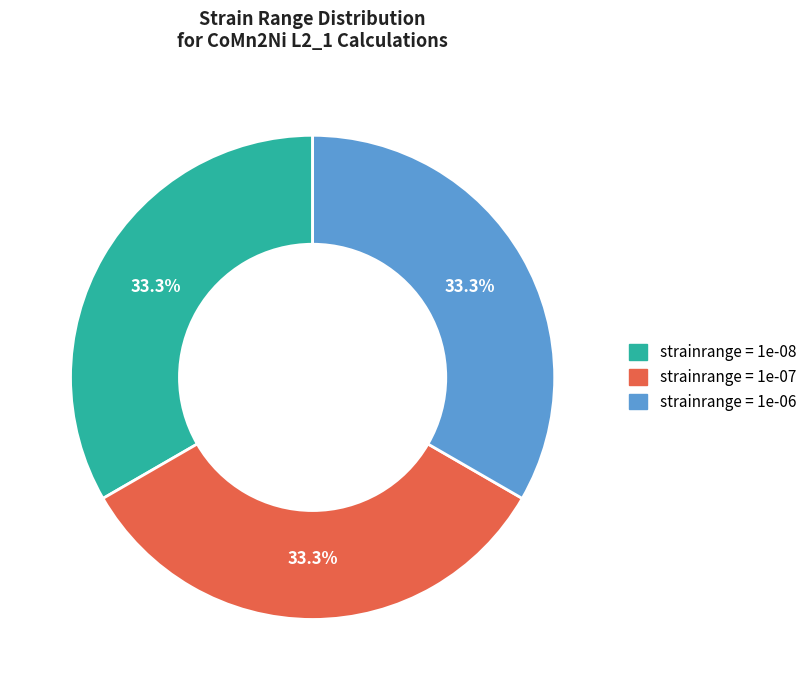

Is there any slice that represents more than half of the pie?

No